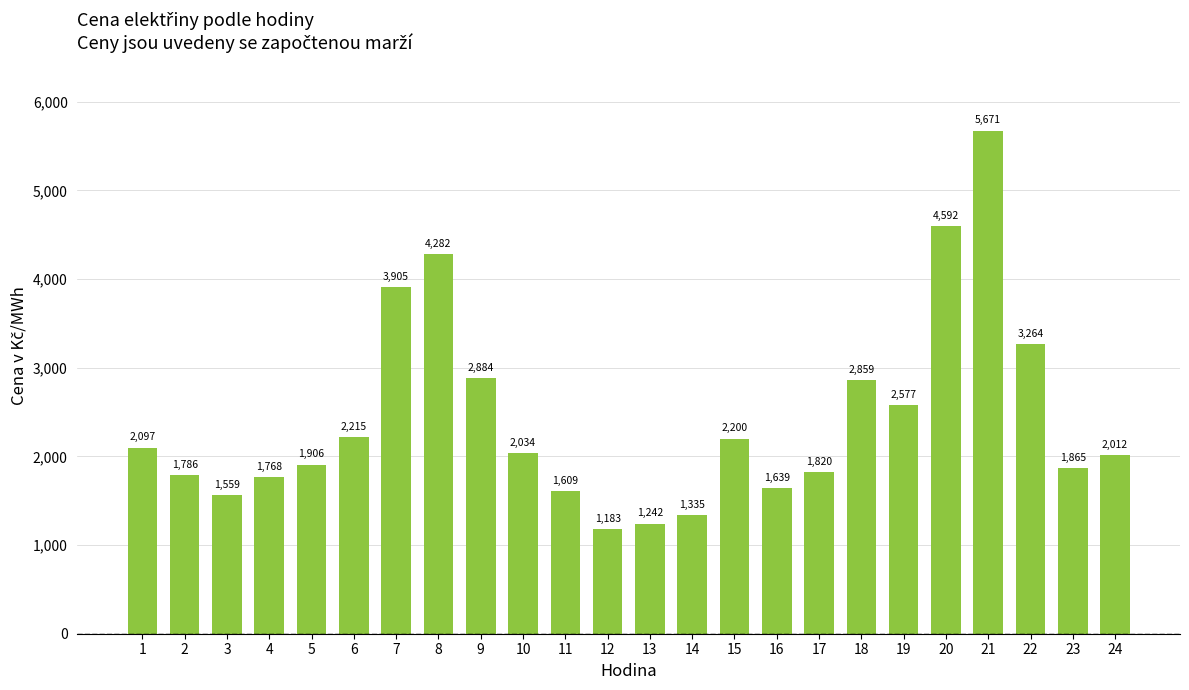

Count the number of values greater than 2033.

12